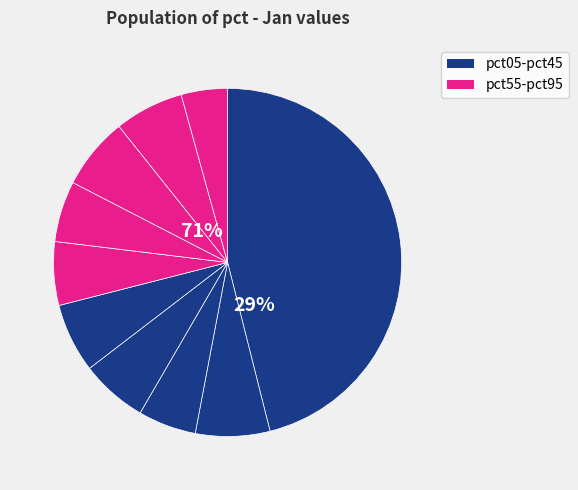

What is the largest slice in the pie chart?

pct05